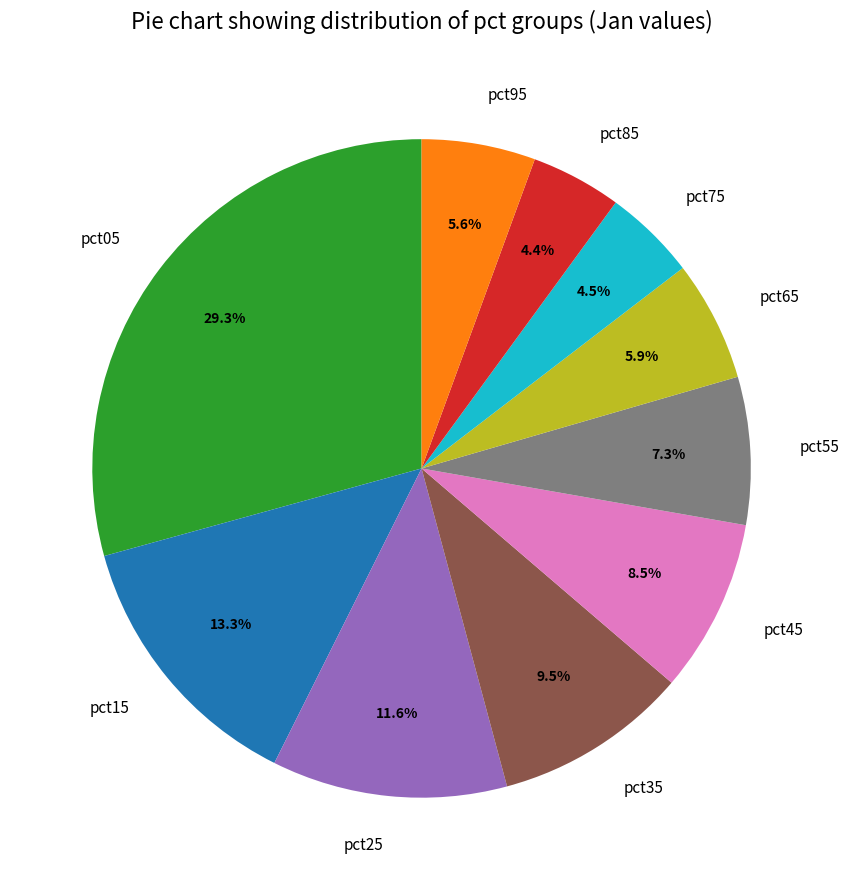

Which has a higher value, pct85 or pct95?

pct95